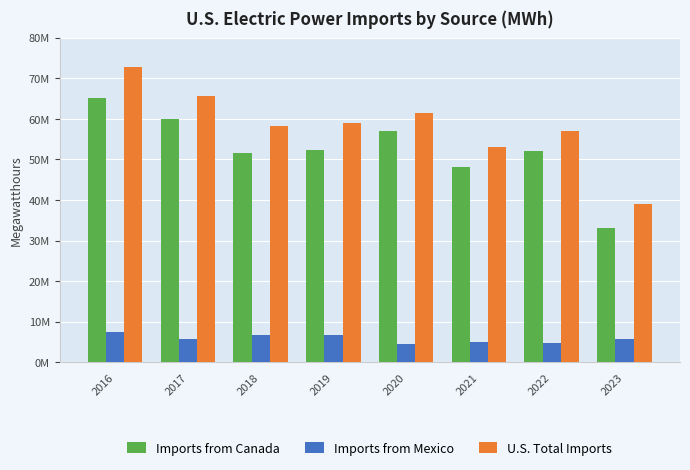

The value of Imports from Mexico at 2020 is 4447623. True or false?

True